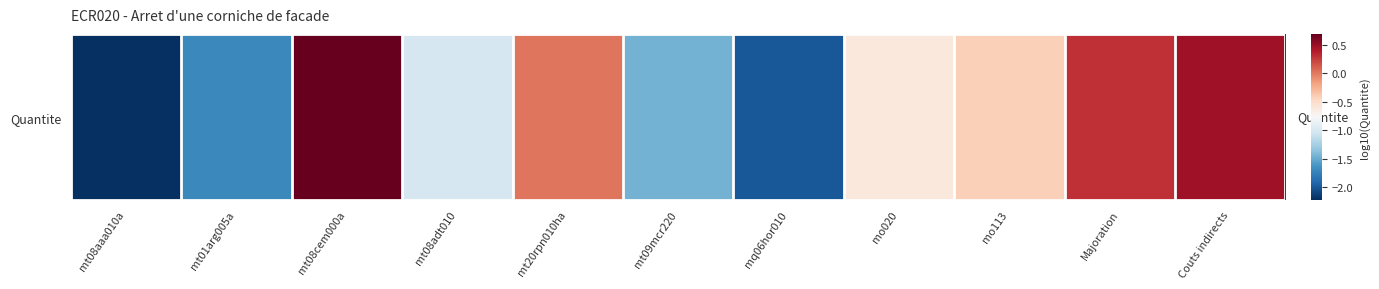

The value at mt08aaa010a is -3.0. True or false?

False